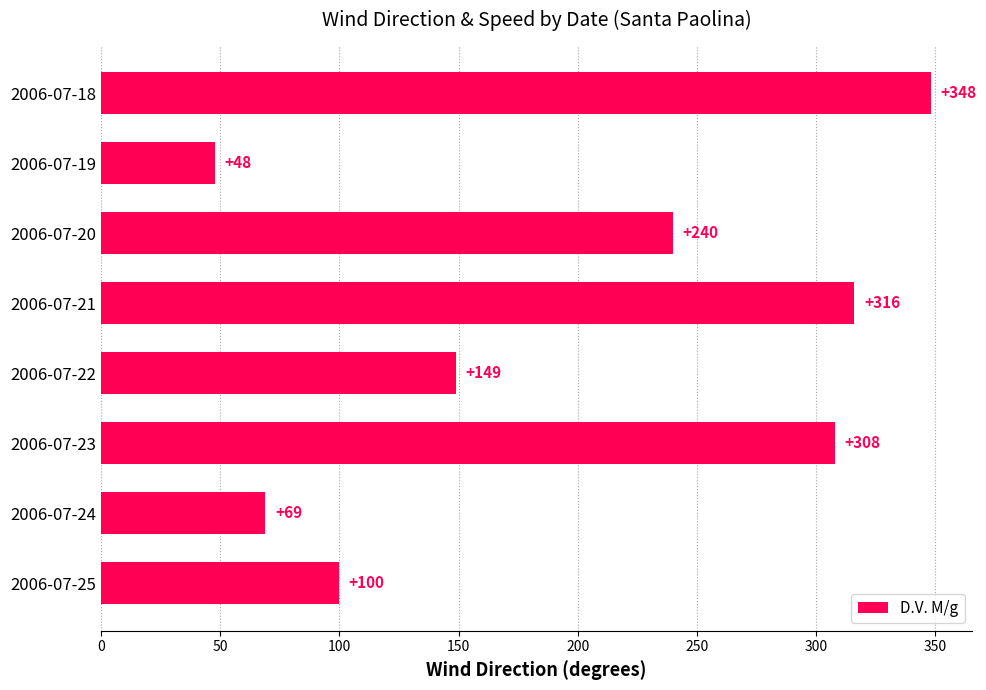

The chart shows a value of 69 at 2006-07-24. True or false?

True